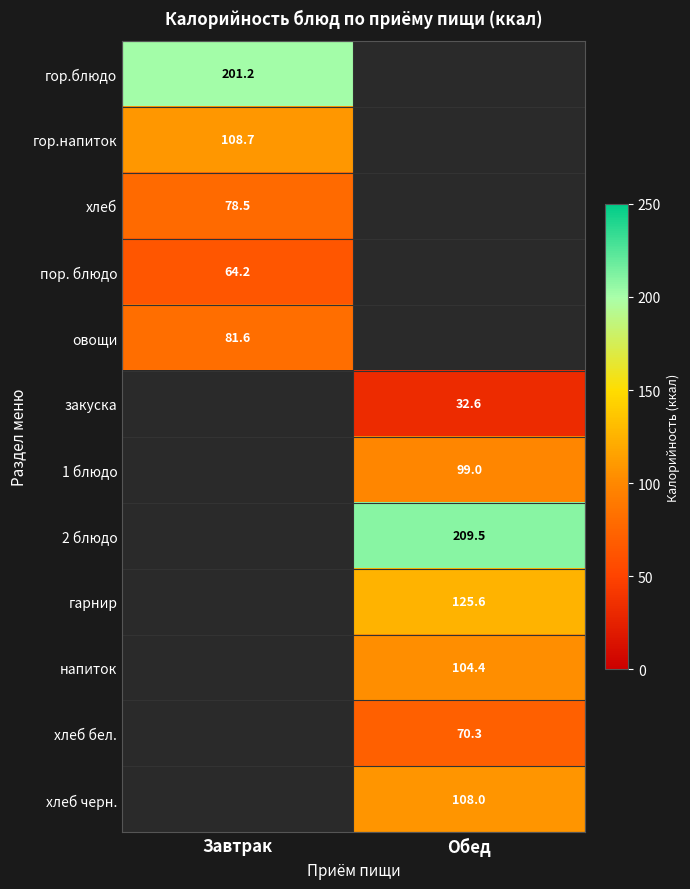

Is the value of гор.напиток at Завтрак greater than the value of 2 блюдо at Обед?

No